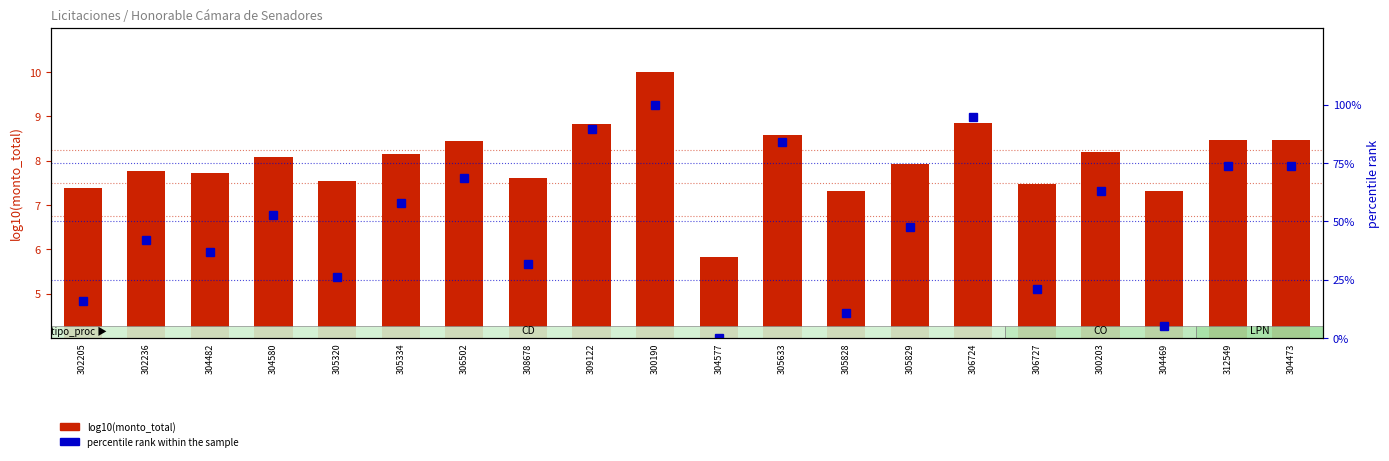

Between 309122 and 305828, which is larger?

309122